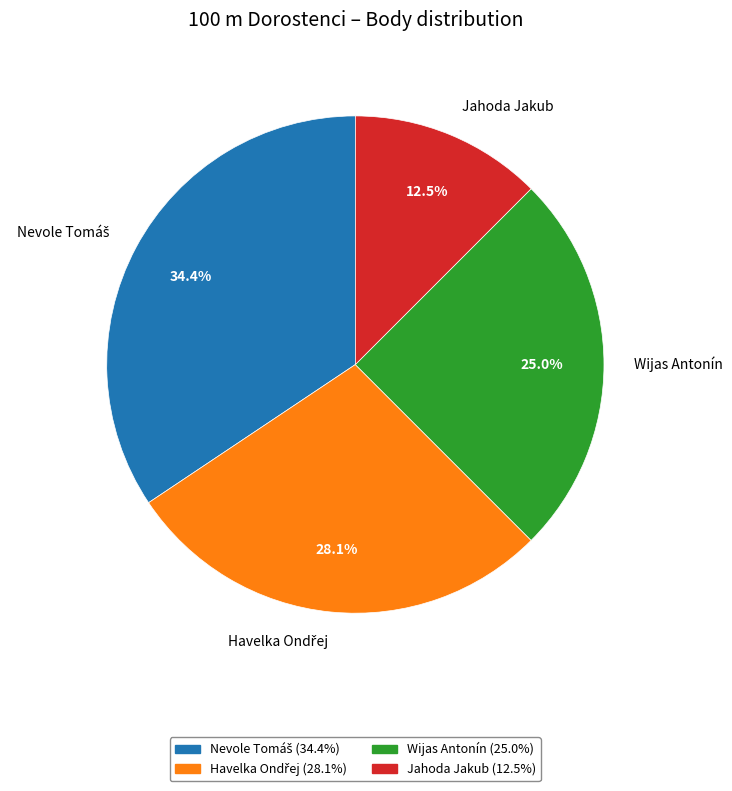

Does Jahoda Jakub represent more than half of the total?

No